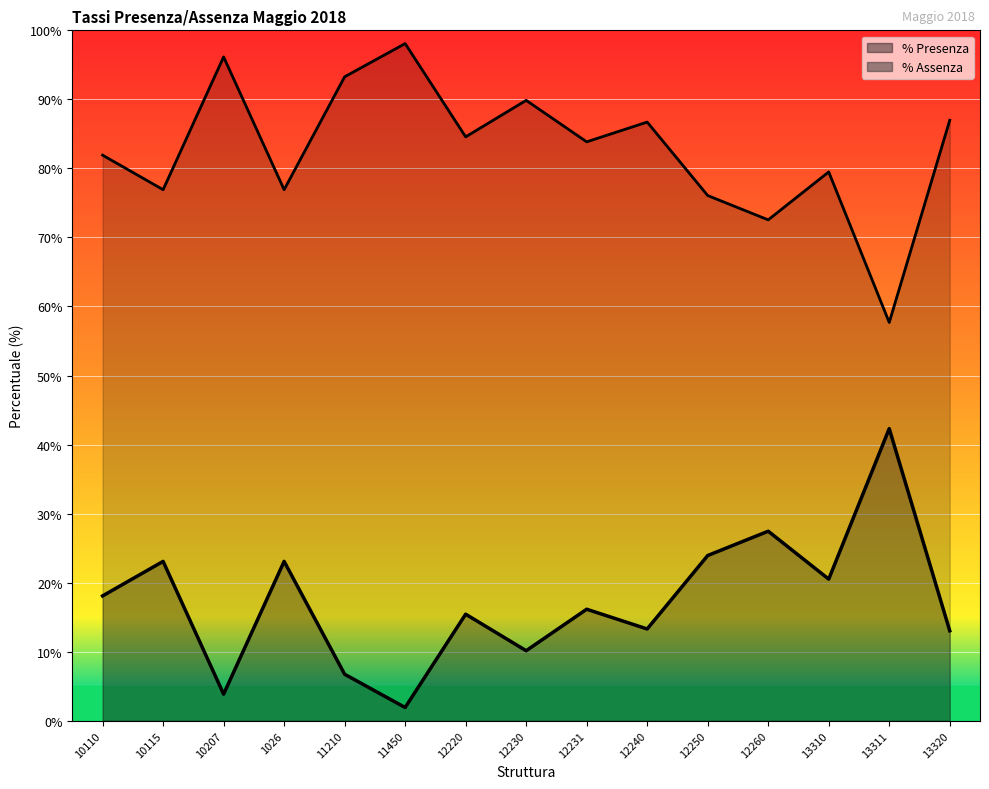

Does the chart display data point markers on the line(s)?

No